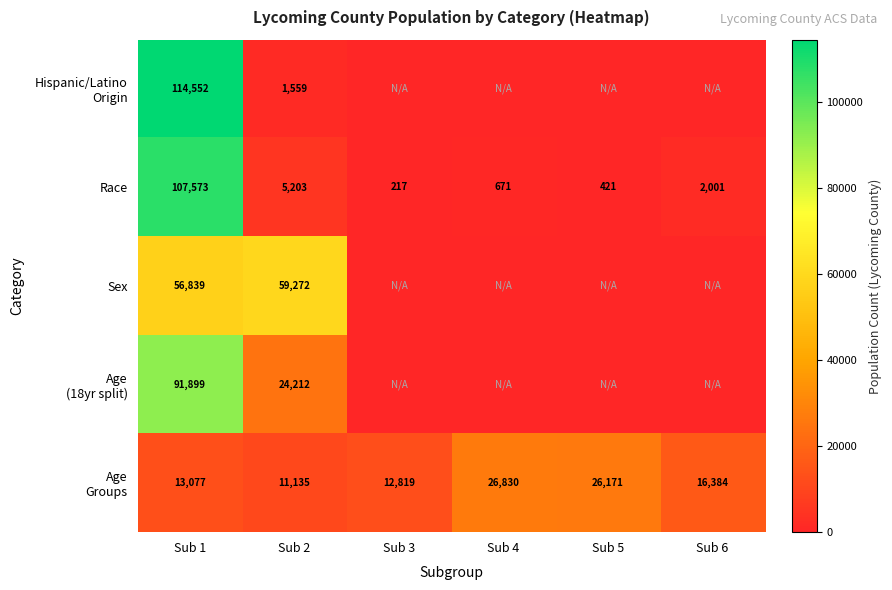

What is the difference between the second highest and second lowest values in the Race series?

4782